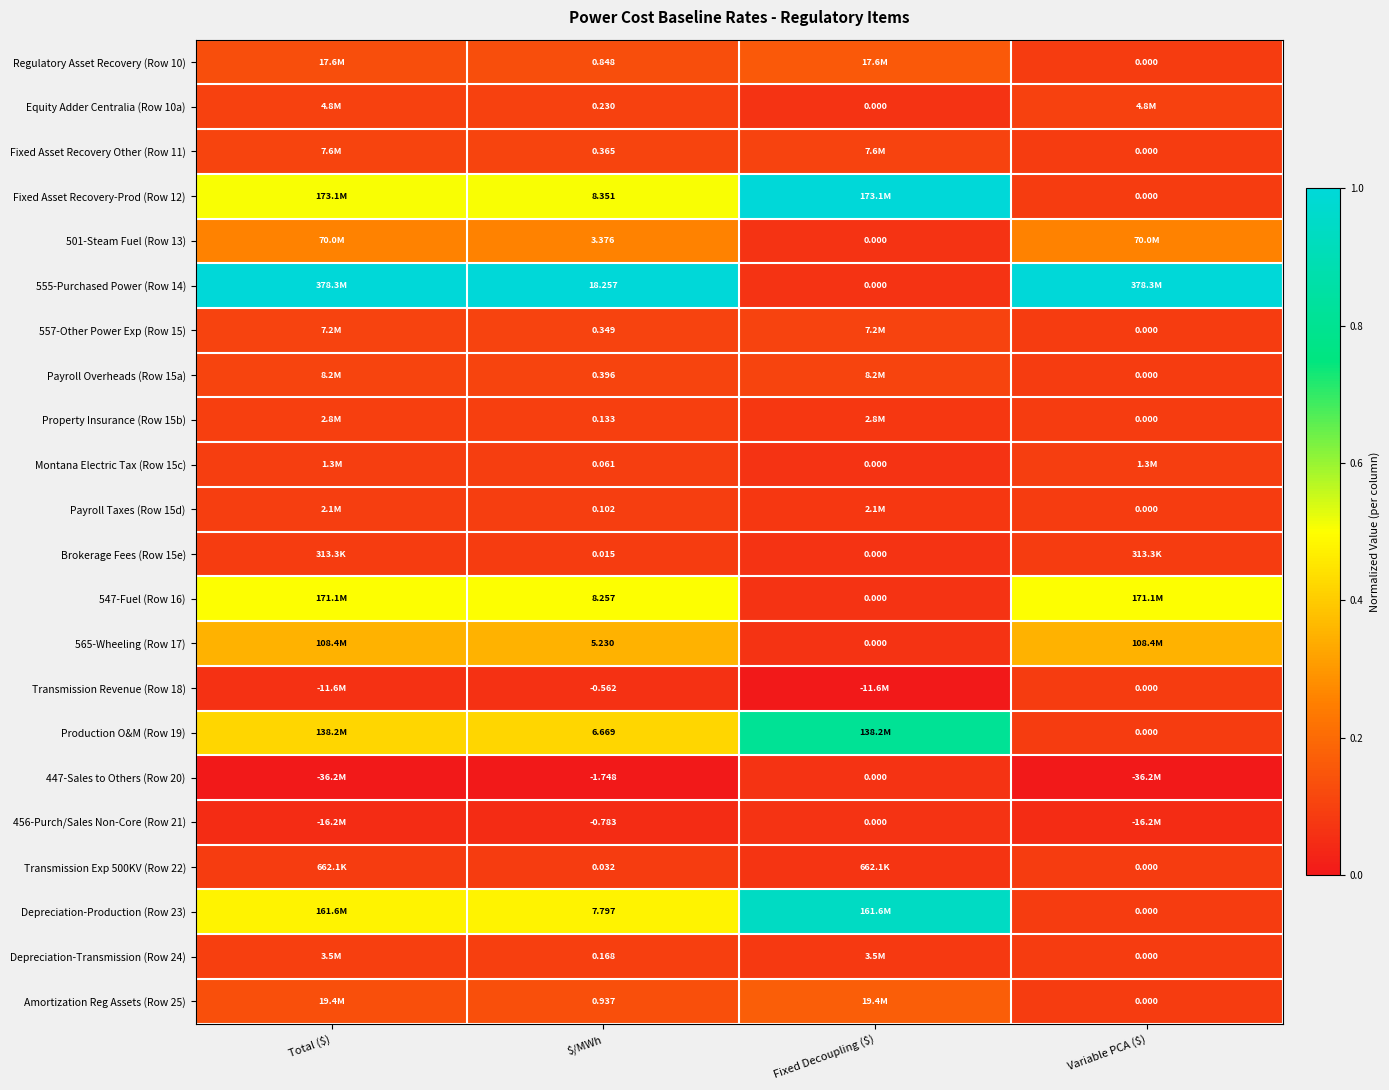

At which label is Payroll Overheads (Row 15a) closest to 0?

Variable PCA ($)